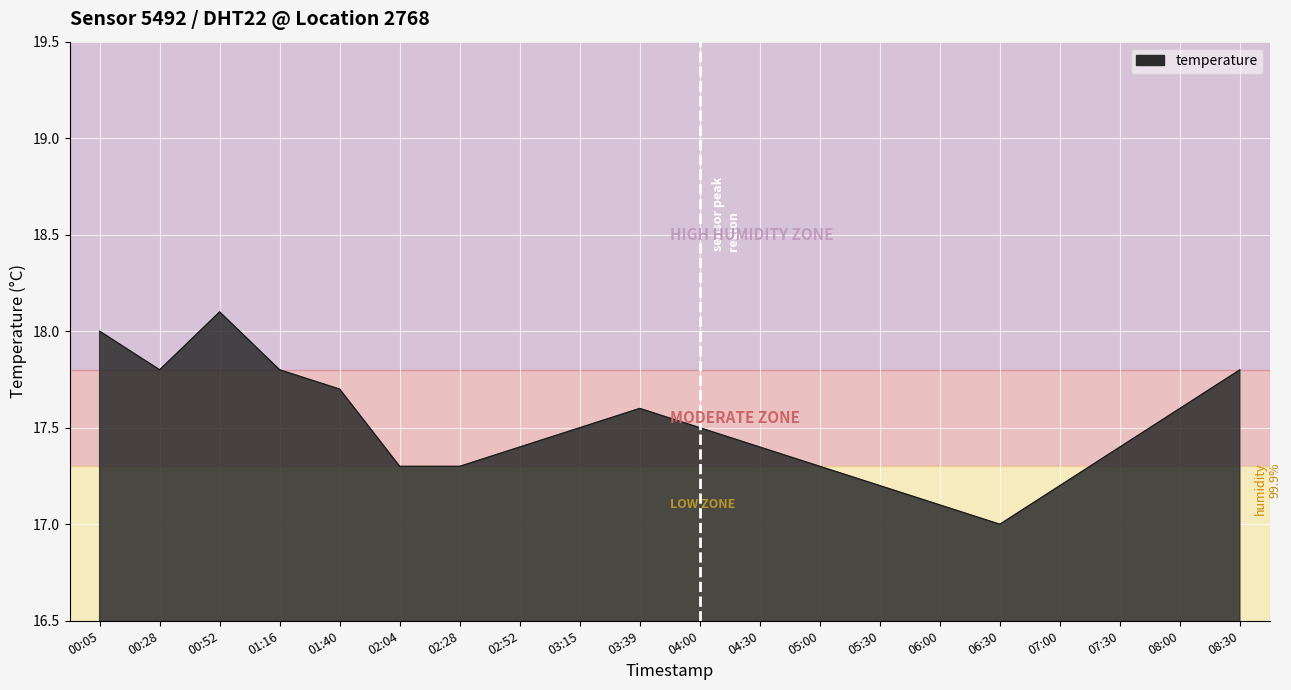

Read the value at 07:00.

17.2